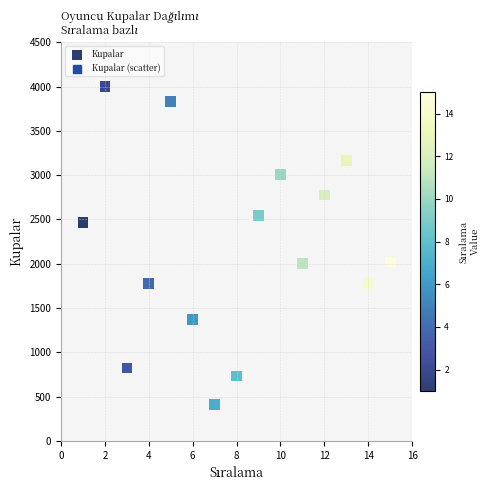

What is the range of X values (max minus min)?

14